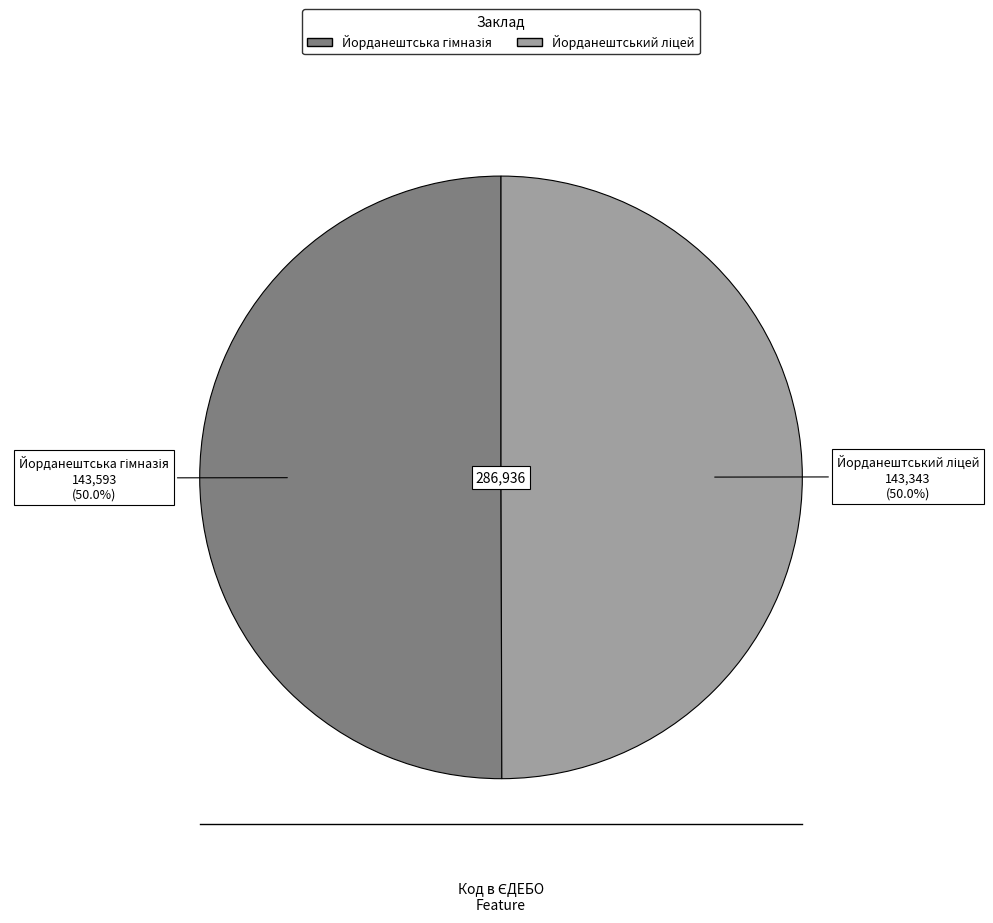

What is the ratio of the value at Йорданештський ліцей to the value at Йорданештська гімназія?

1.0